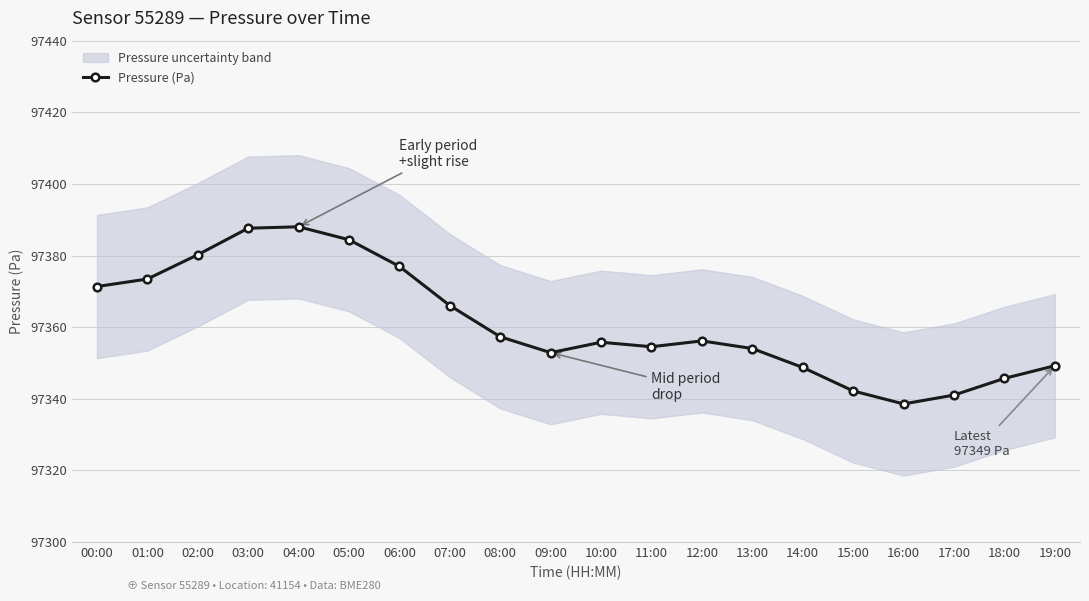

Which category has the highest value across all series?

04:00